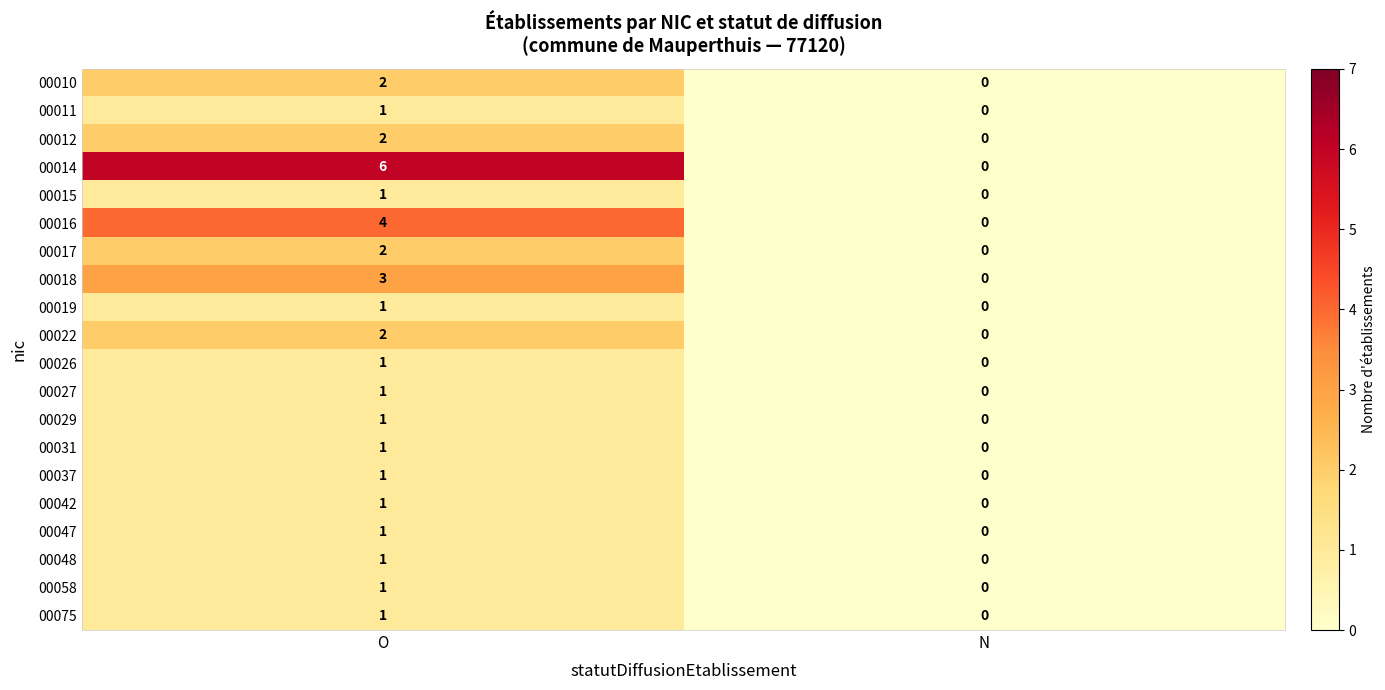

What is the sum of the 00016 values at O and N?

4